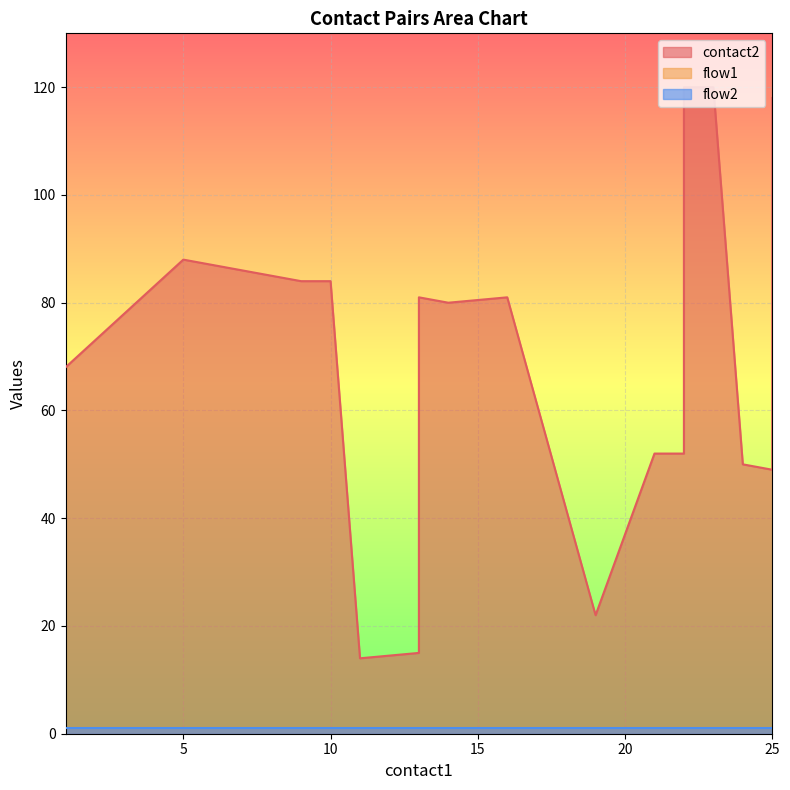

Reading left to right, transcribe all the data shown in this chart.

contact2: 1=68	5=88	7=86	9=84	10=84	11=14	13=15	13=16	13=81	14=80	16=81	19=22	21=52	22=52	22=120	23=120	24=50	25=49	25=117	25=118
flow1: 1=1	5=1	7=1	9=1	10=1	11=1	13=1	13=1	13=1	14=1	16=1	19=1	21=1	22=1	22=1	23=1	24=1	25=1	25=1	25=1
flow2: 1=1	5=1	7=1	9=1	10=1	11=1	13=1	13=1	13=1	14=1	16=1	19=1	21=1	22=1	22=1	23=1	24=1	25=1	25=1	25=1